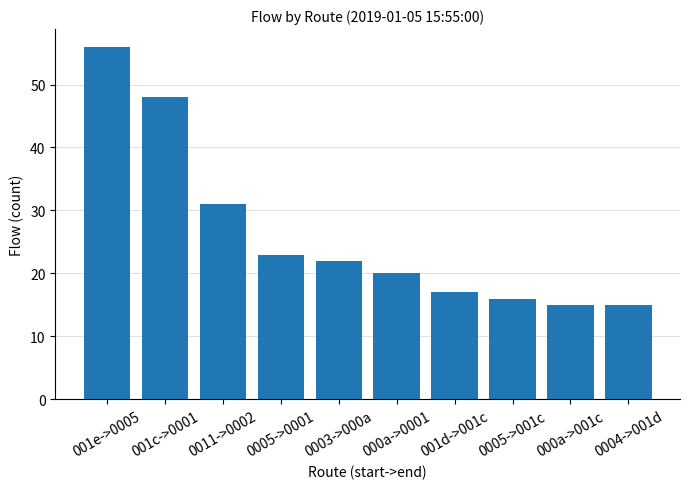

Is it true that the value at 000a->001c is 15?

True